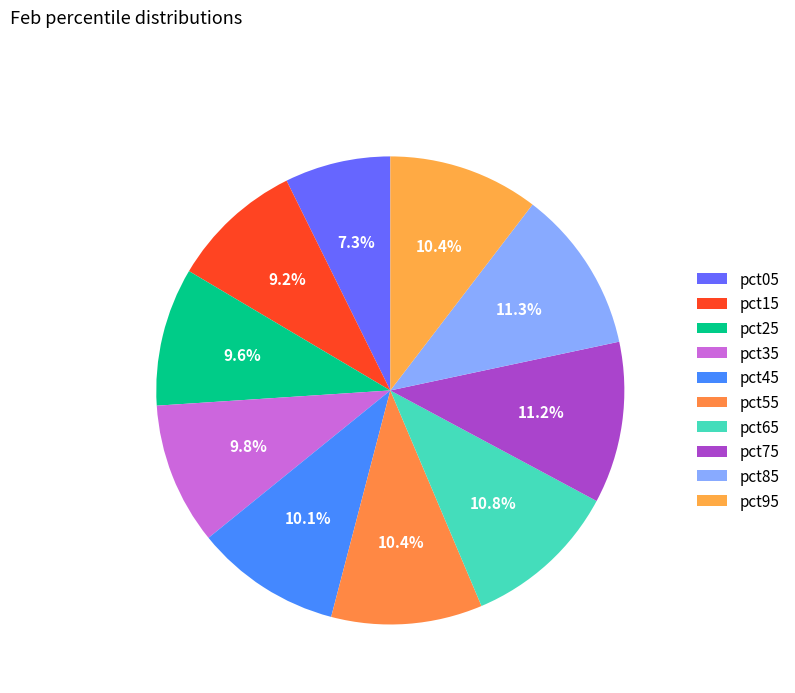

What portion of the pie excludes pct15?

90.8%